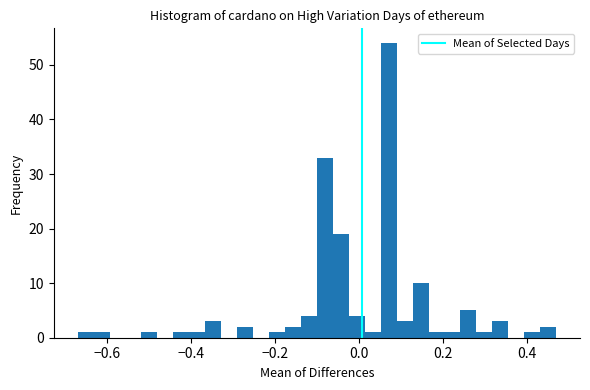

Around what value on the x-axis is the tallest bar? Give the approximate position of its centre, as read against the axis.

0.08